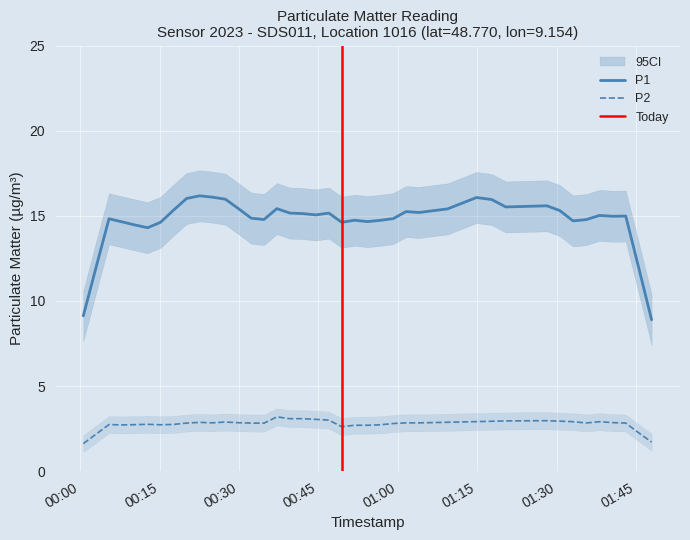

In P1, how many points are higher than both neighbors (excluding endpoints)?

10